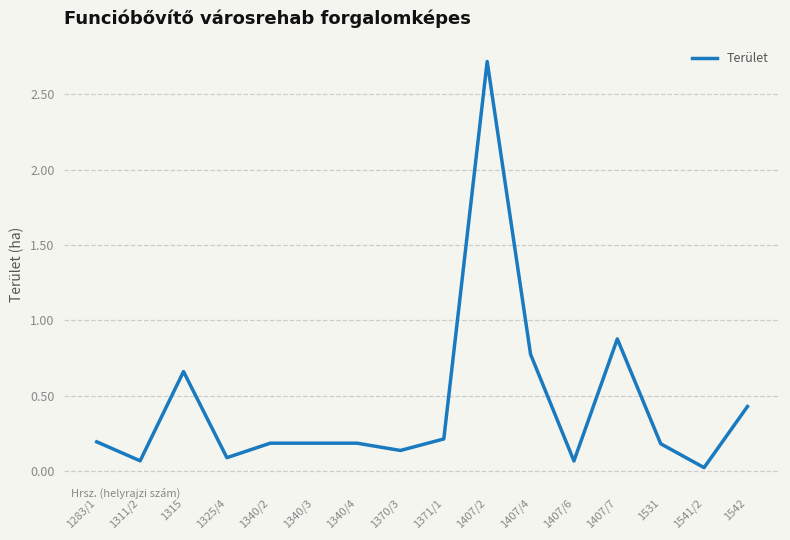

True or false: the data shows 0.9 at 1407/7.

True